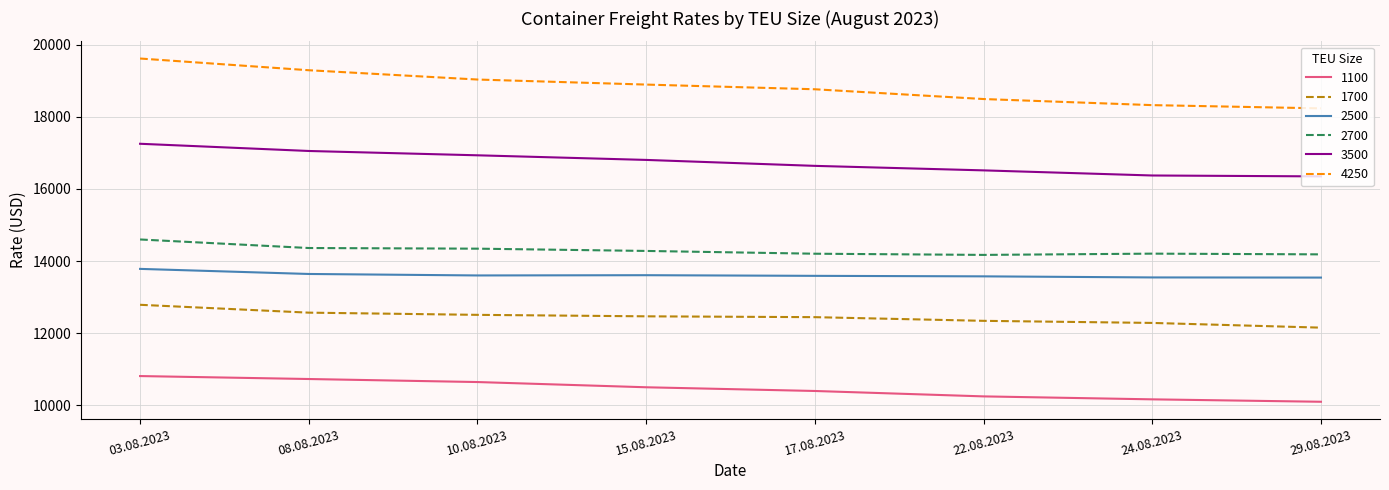

True or false: 2500 has a value of 8866 at 22.08.2023.

False